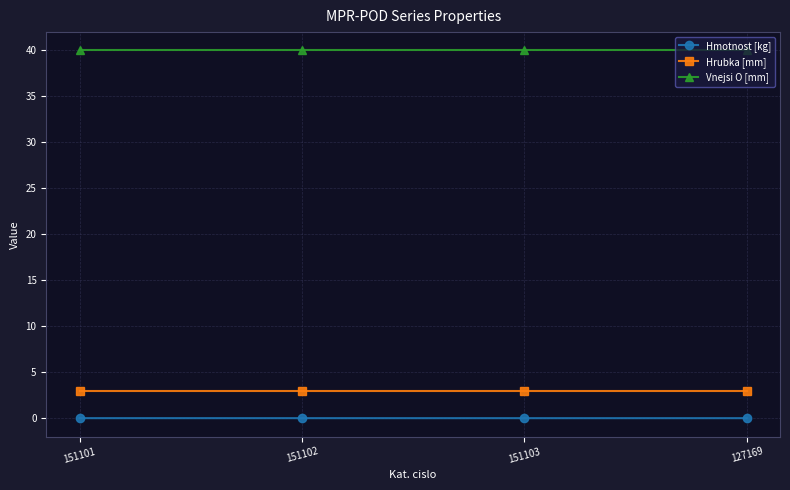

How many categories are shown in the chart?

4